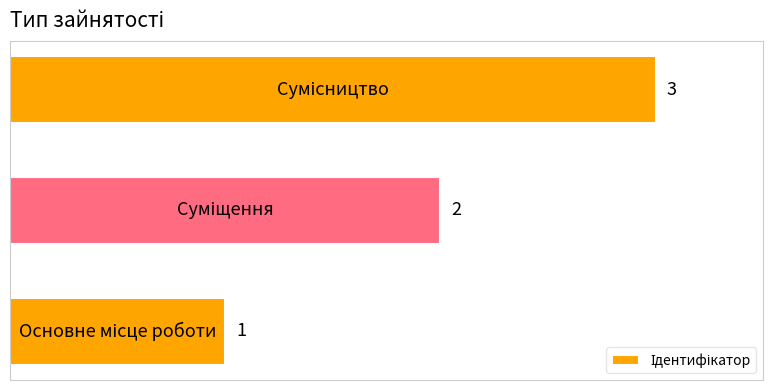

How many data points are less than 2?

1